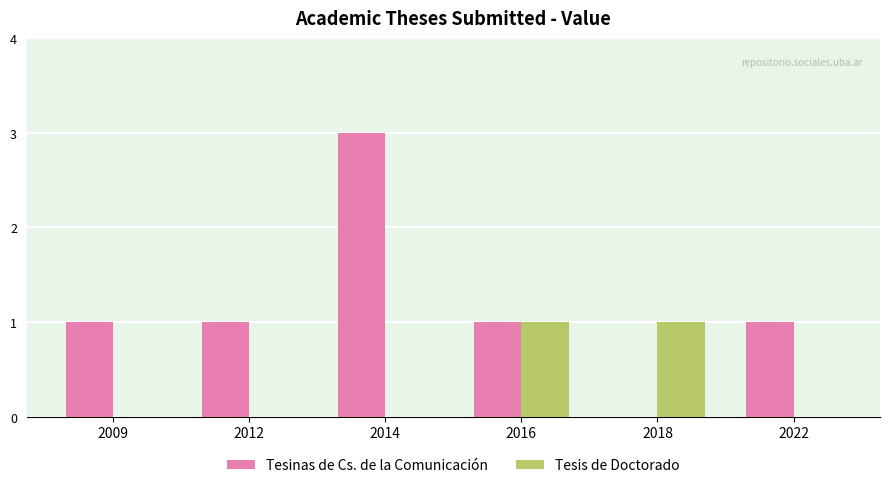

Count the number of data series in this chart.

2